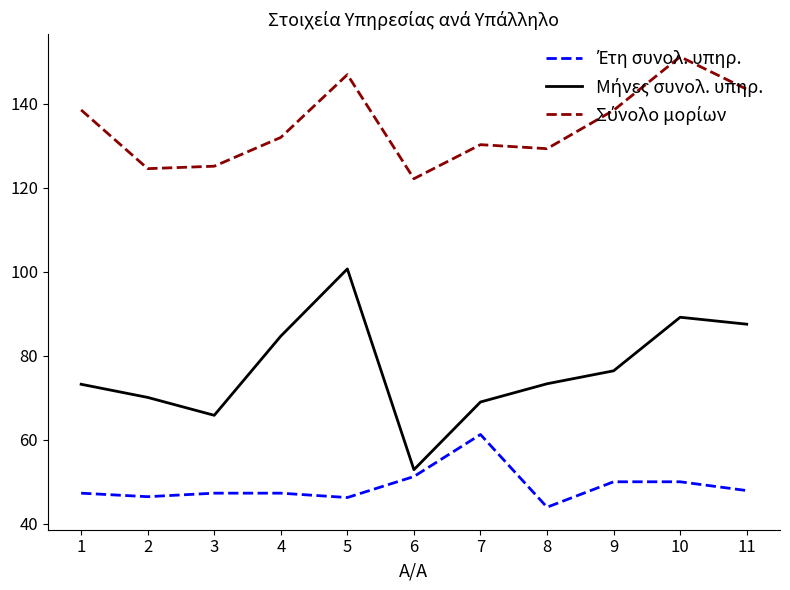

What is the minimum value shown in the chart?

44.0